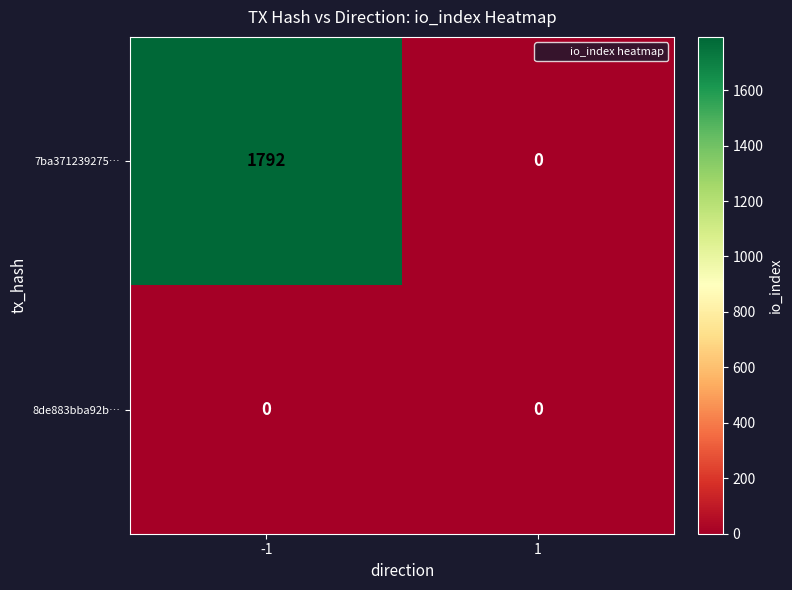

How many series are shown in this chart?

2